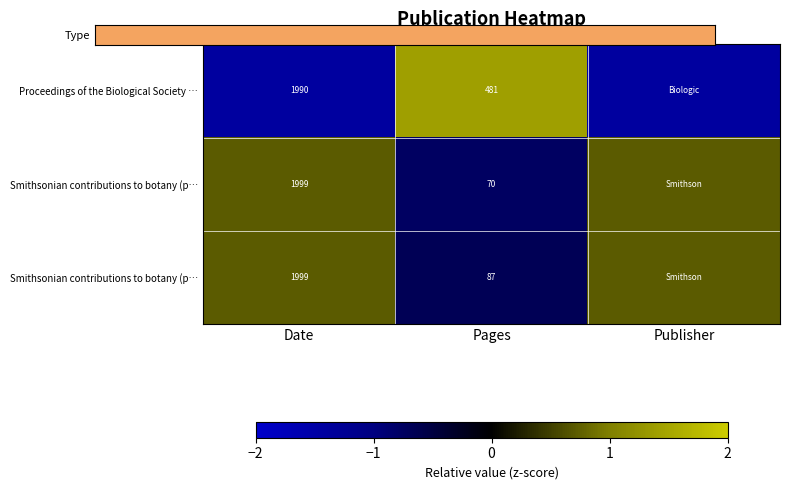

How many positive values does the row_1 series have?

2